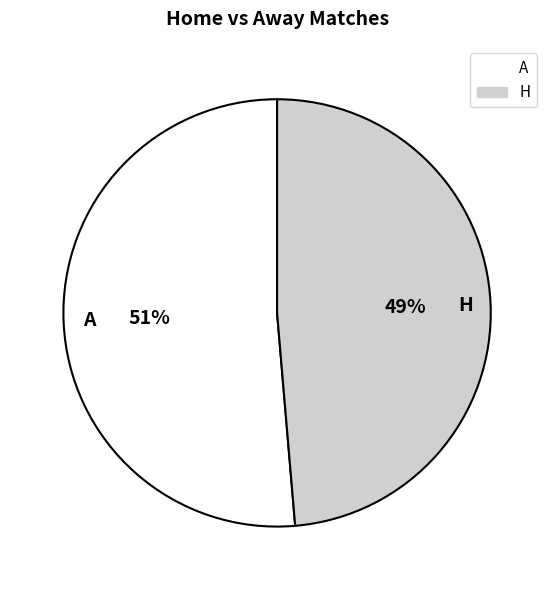

Is it true that A is 51% of the pie?

True